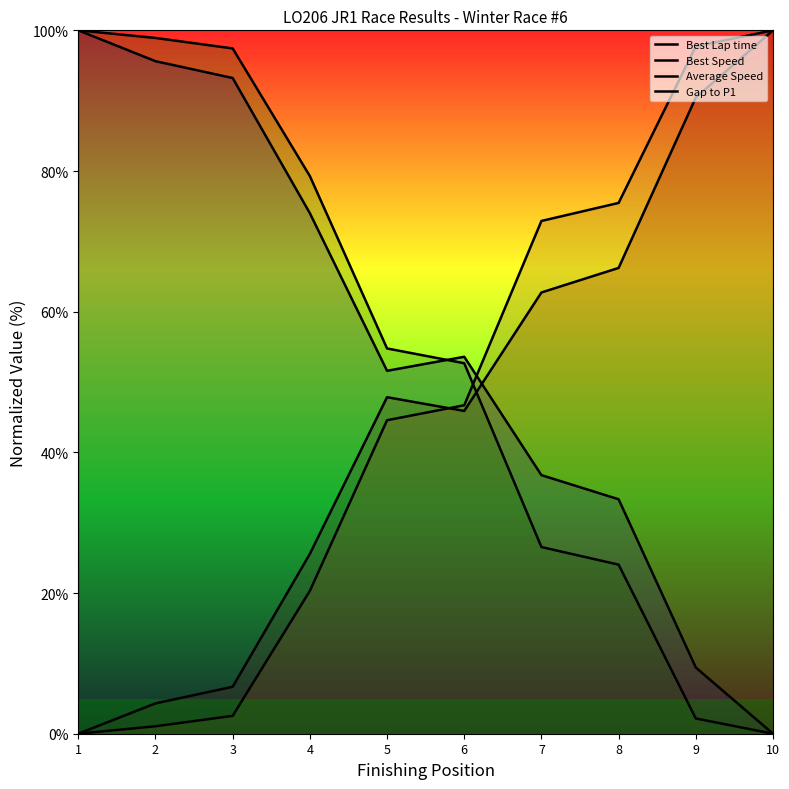

Which series has the largest total across all categories?

Best Speed